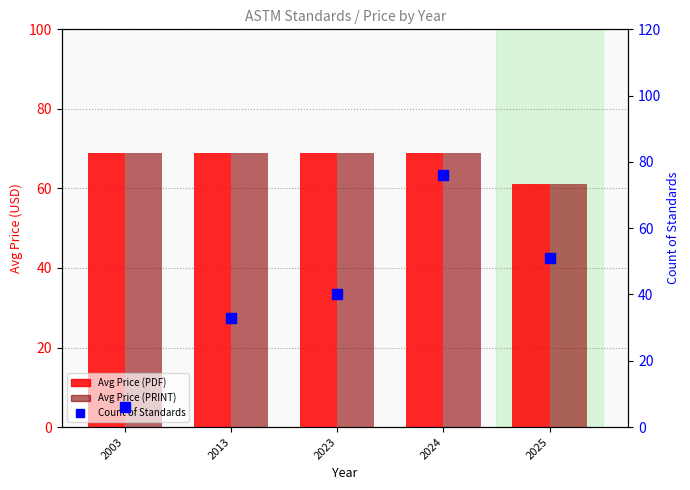

Are the bars horizontal?

No